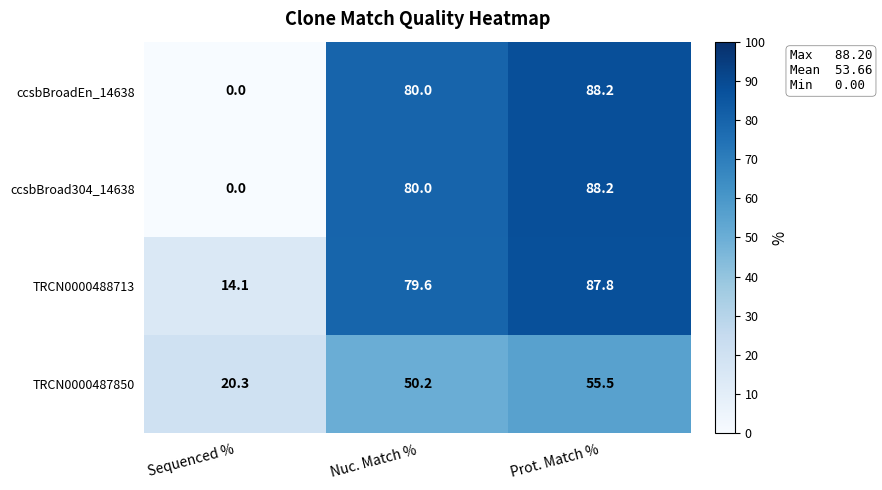

What is the difference between the maximum and minimum values in the ccsbBroad304_14638 series?

88.2